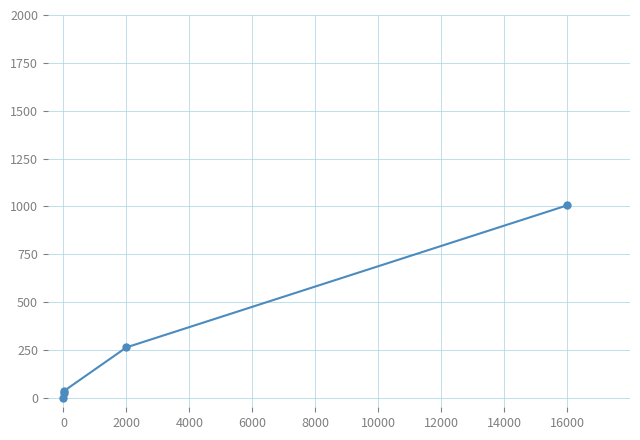

What is the average value?

266